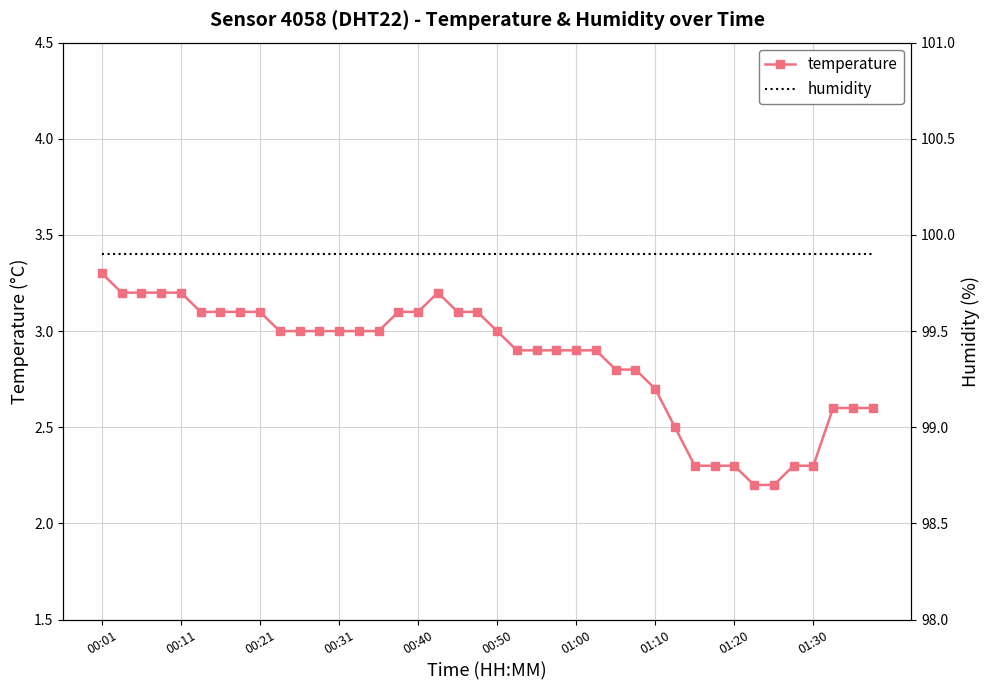

The temperature series shows 2.8 at 26. True or false?

True